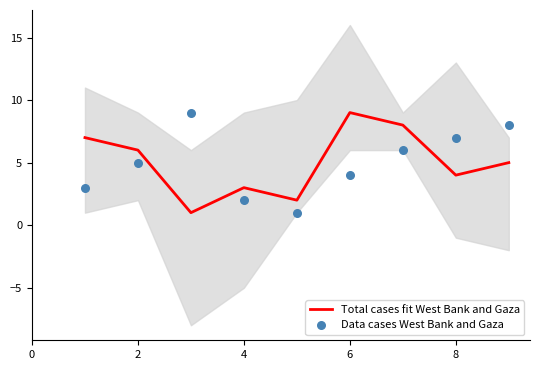

What is the total value across all series at 2?

11